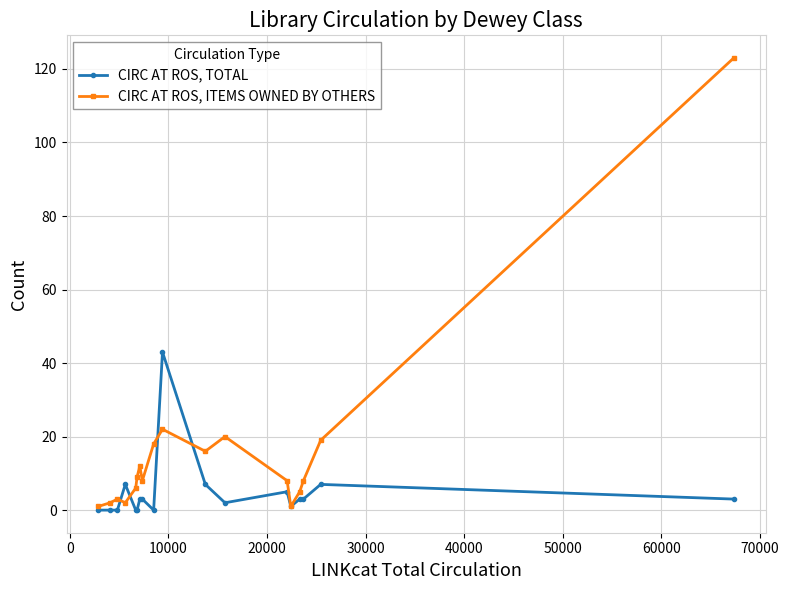

Which series ends up on top after the final intersection of CIRC AT ROS, TOTAL and CIRC AT ROS, ITEMS OWNED BY OTHERS?

CIRC AT ROS, ITEMS OWNED BY OTHERS